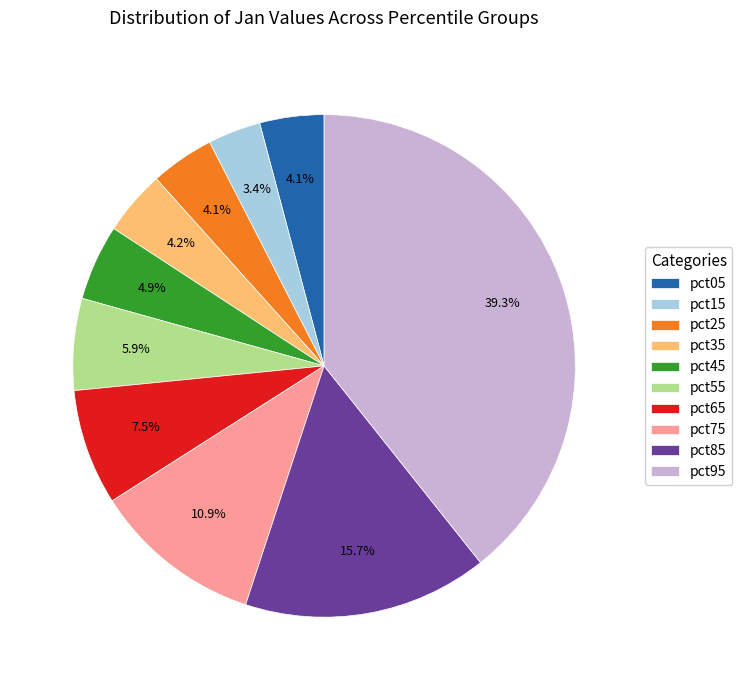

How much of the chart is everything except pct15?

96.6%